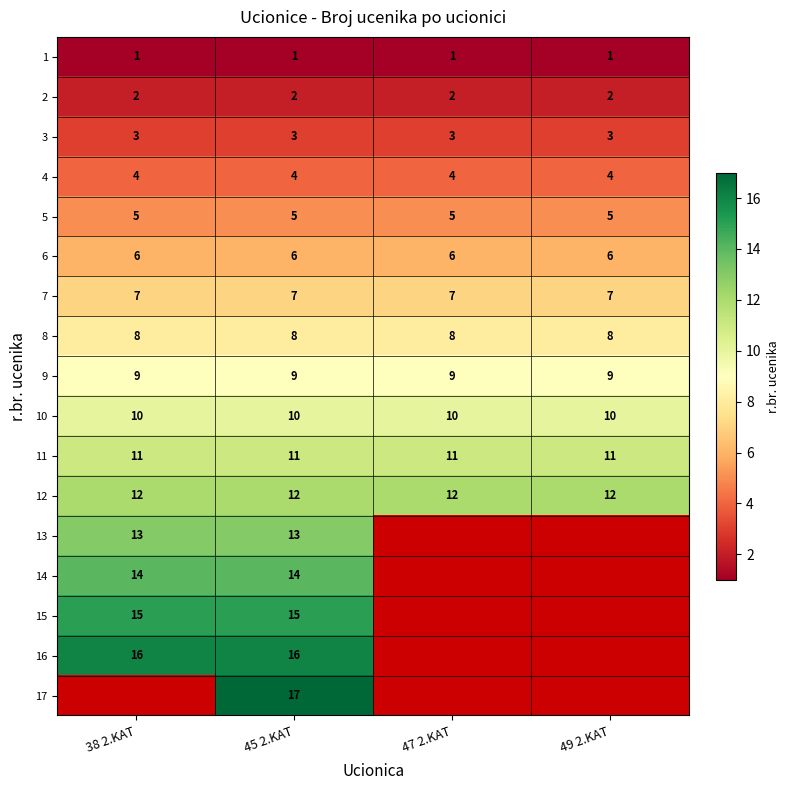

How many distinct data groups are displayed?

17